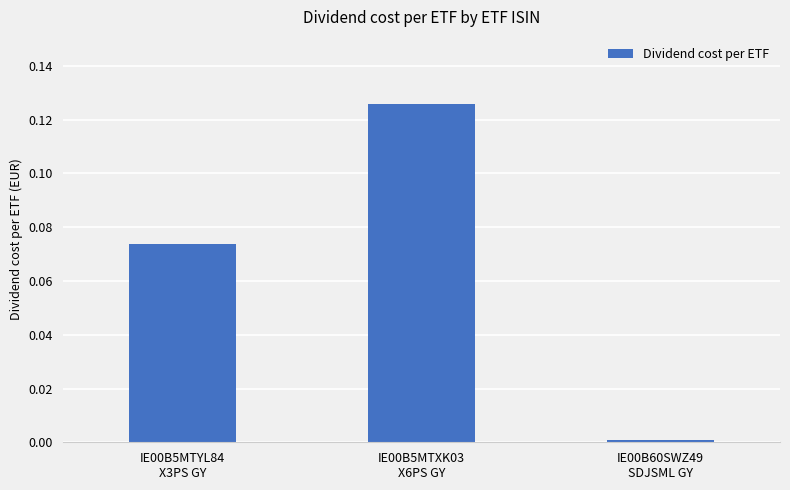

Which label corresponds to the largest value in the chart?

IE00B5MTXK03
X6PS GY